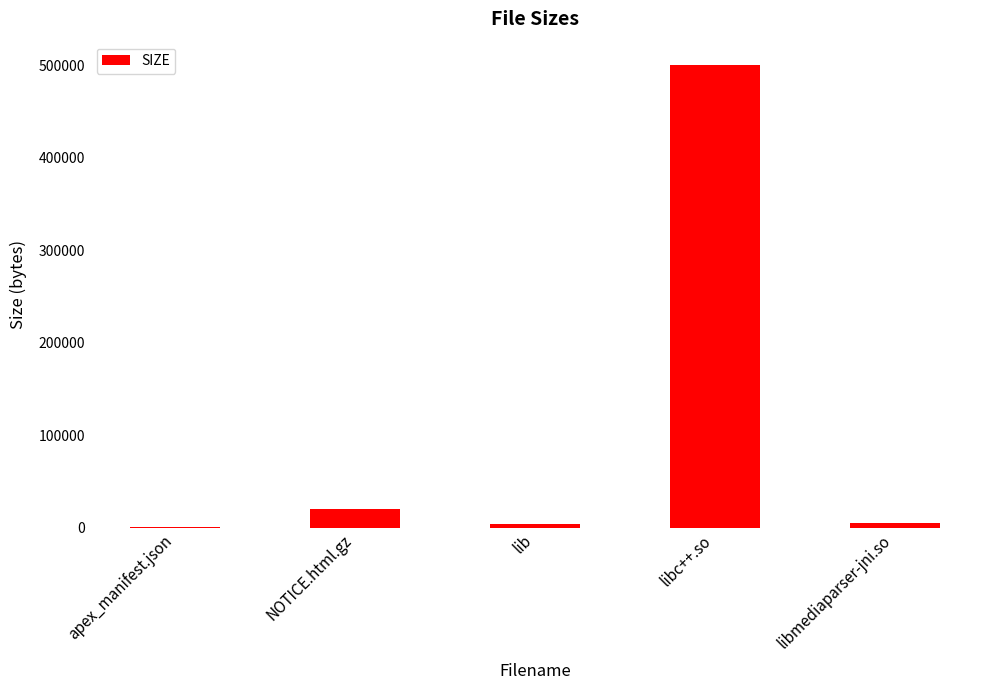

What is the sum of all values?

529357